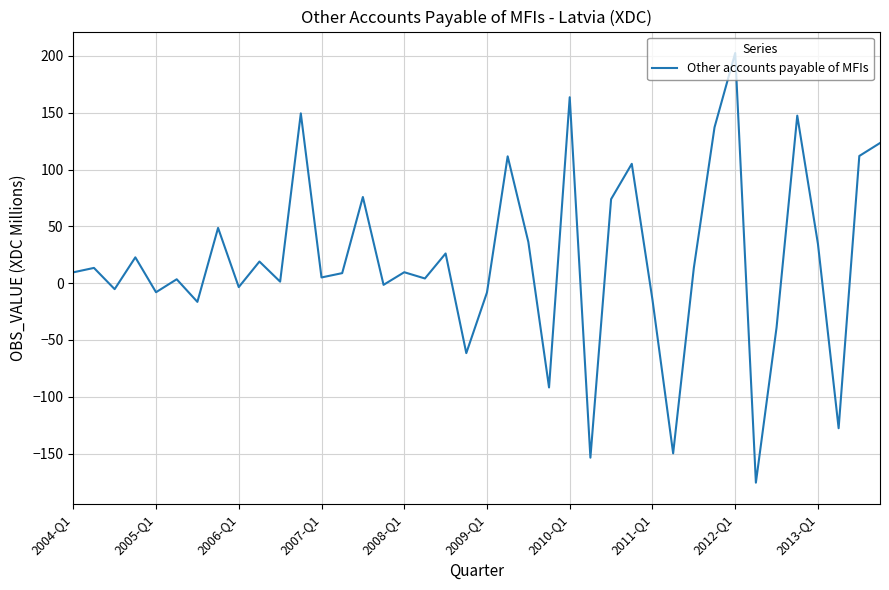

What is the maximum value shown in the chart?

202.5